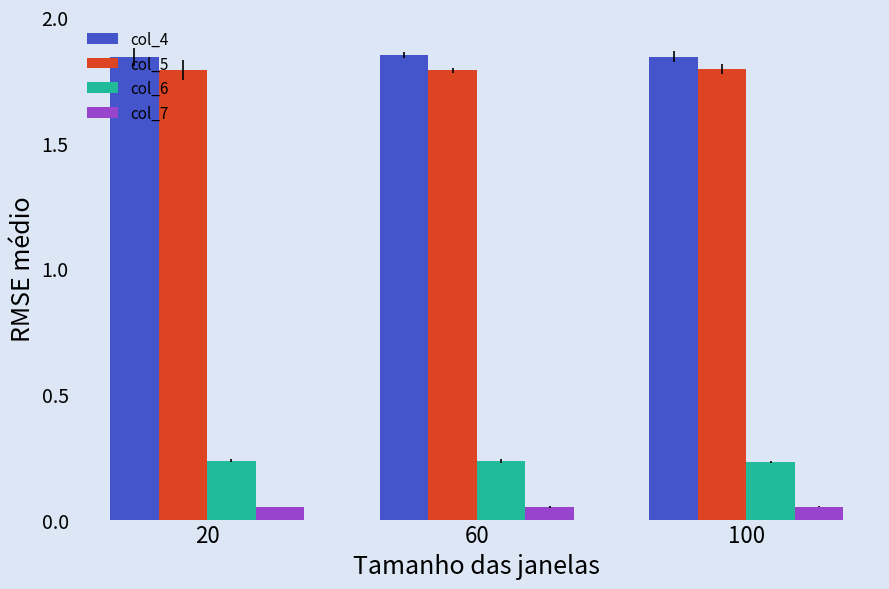

Count the col_7 values in the range 0 to 1.

3